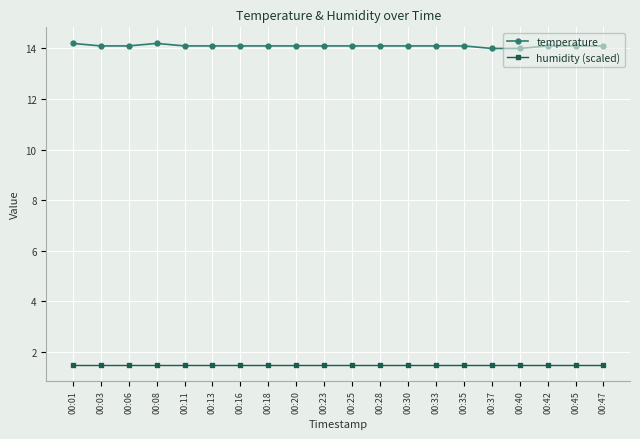

What is the sum of the humidity (scaled) values at 00:28 and 00:08?

3.0